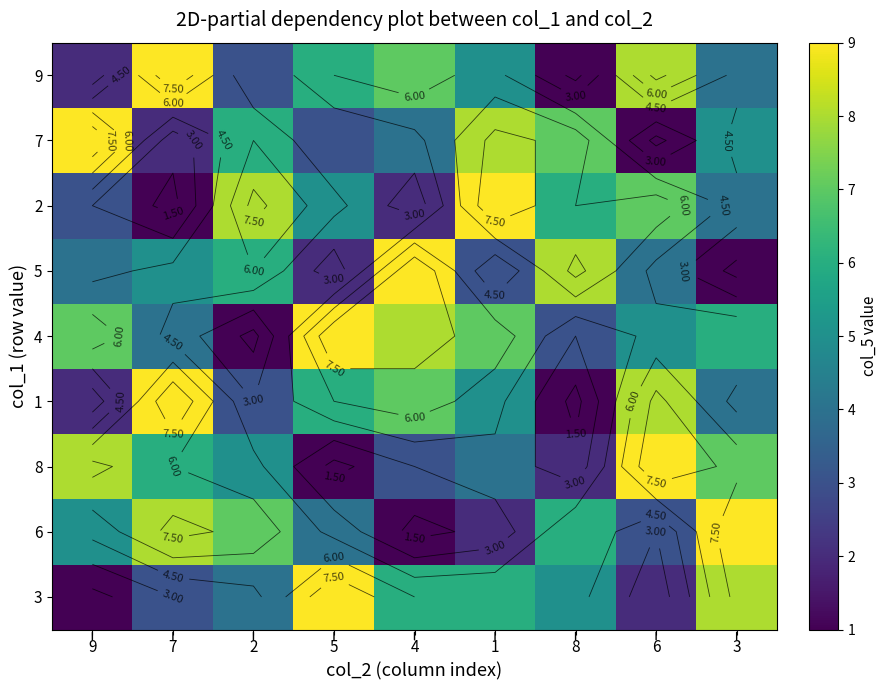

At which category is the sum across all series the highest?

1